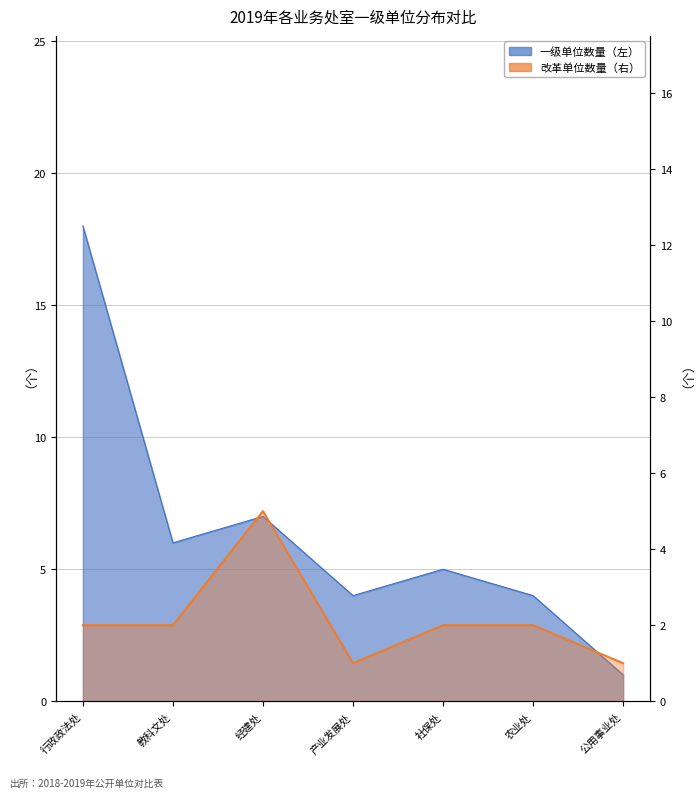

Which series has the largest total across all categories?

一级单位数量